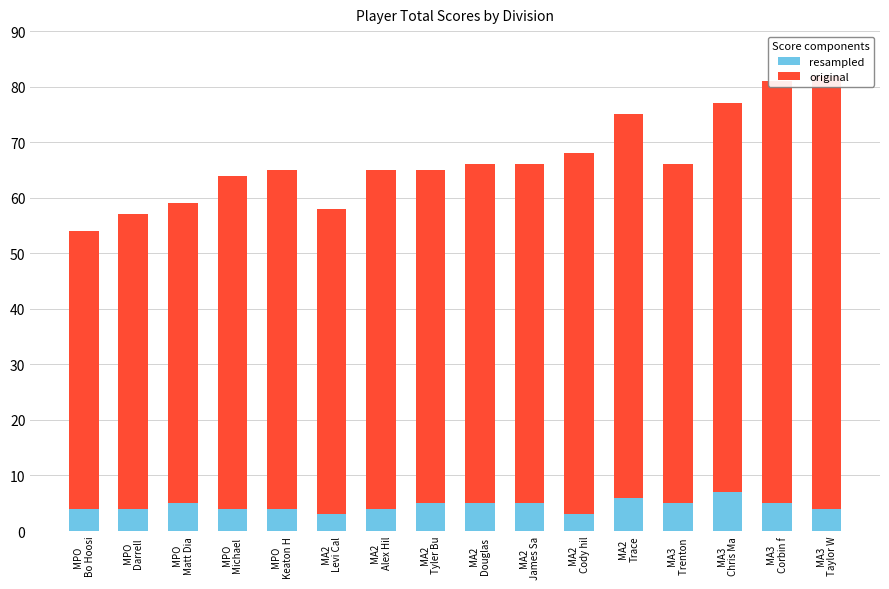

How many bars are there in each group?

2